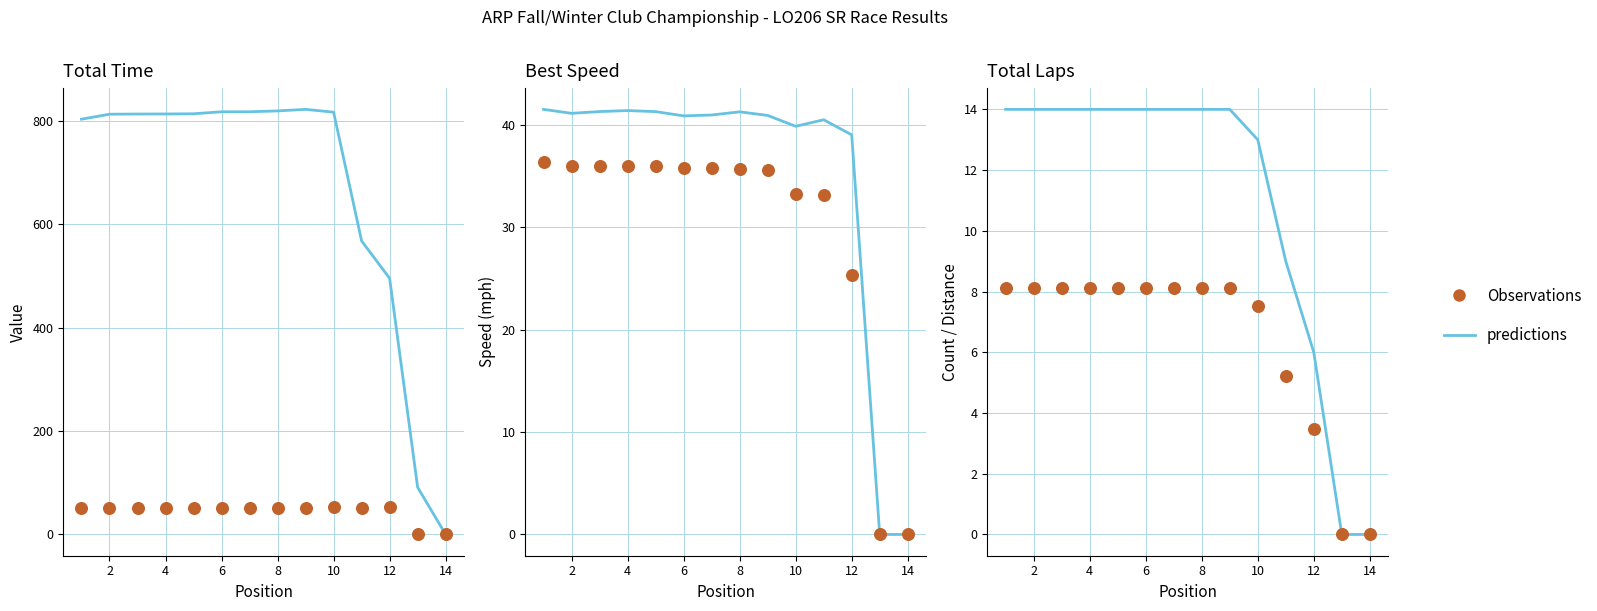

Which series reaches the minimum Y coordinate?

Total Time (s)